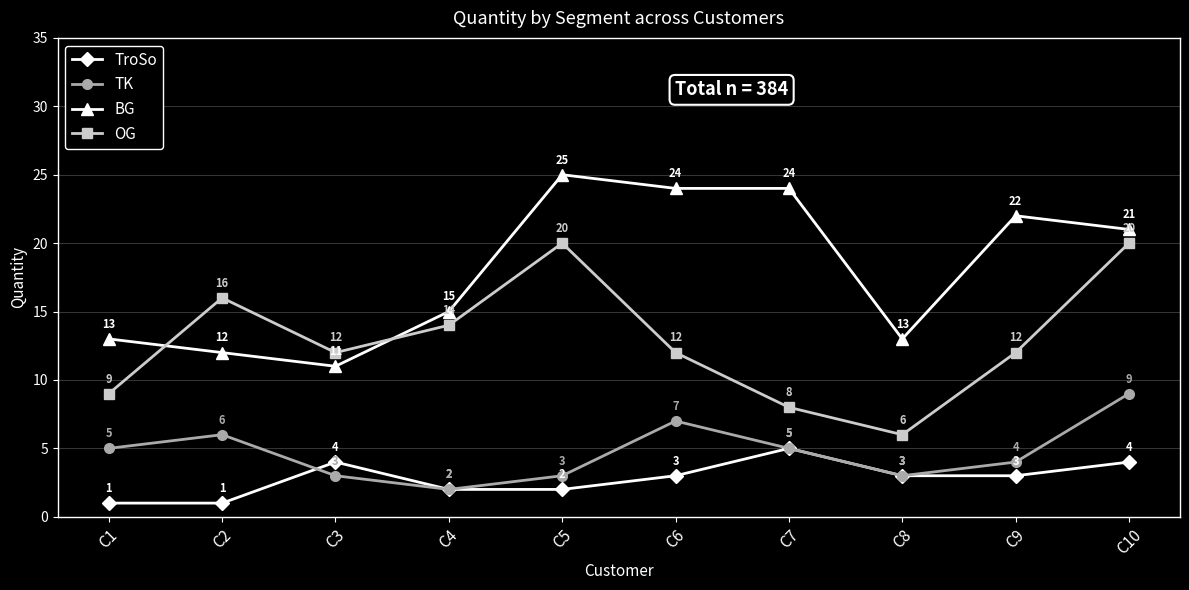

At which category is the sum across all series the highest?

C10